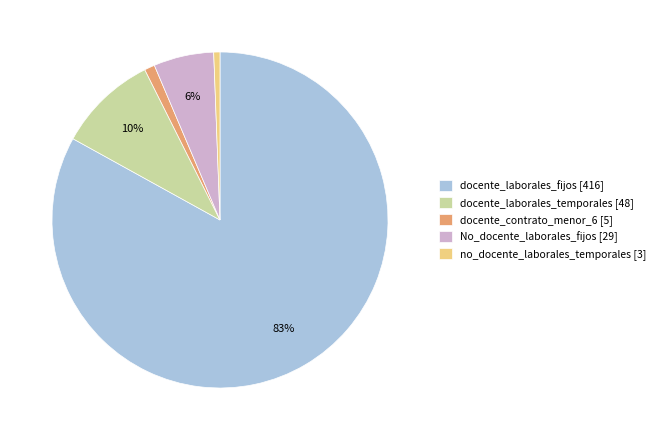

Is it true that docente_laborales_temporales is 10% of the pie?

True